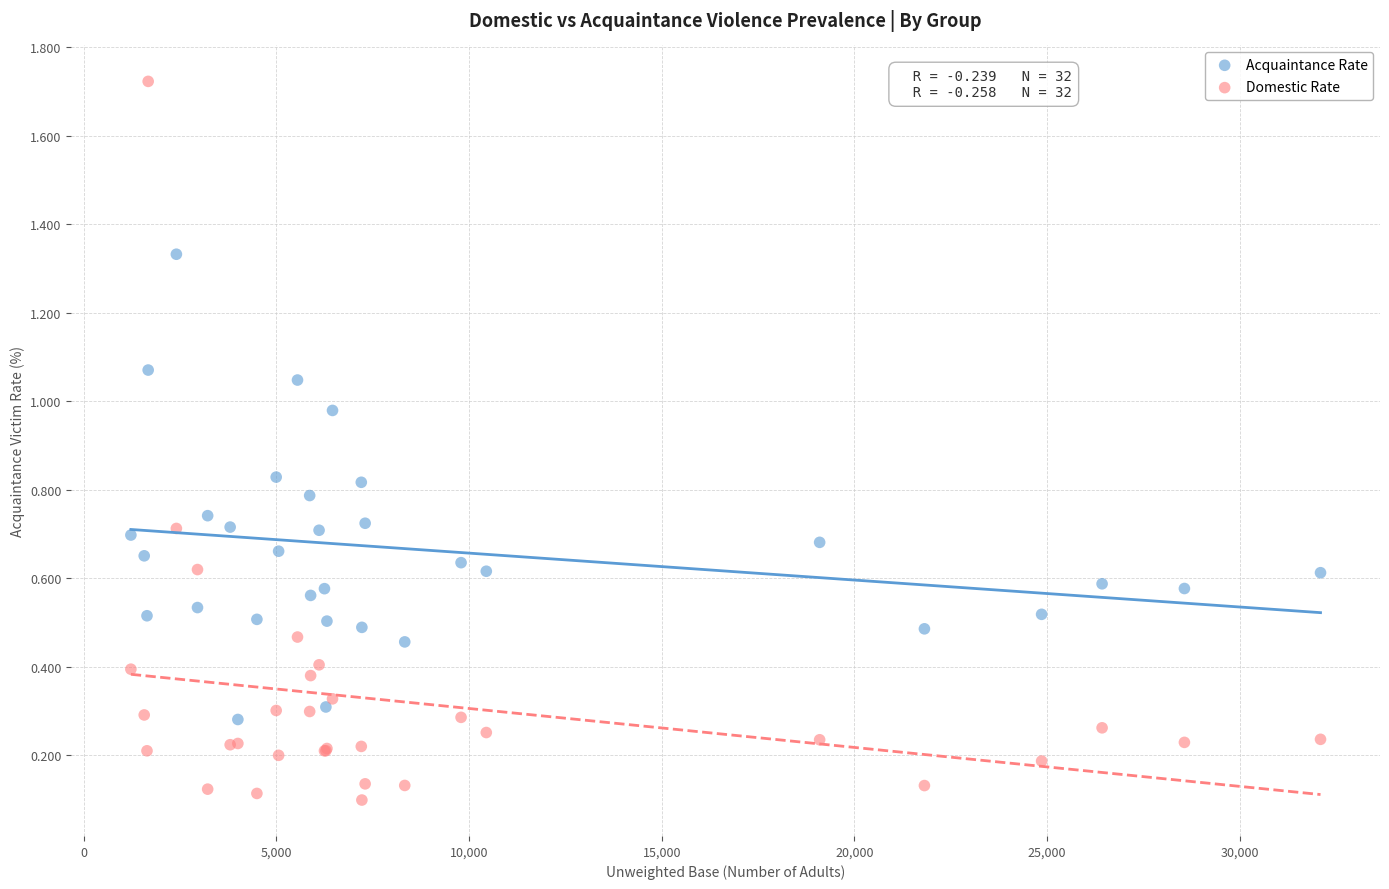

Which series has the widest spread of Y values?

Domestic Rate